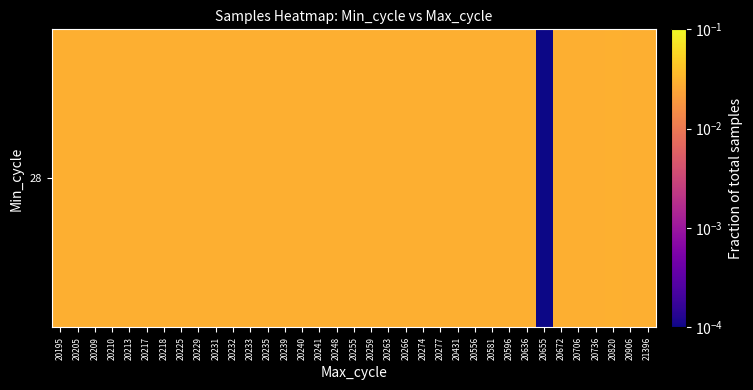

Rank the categories by value from lowest to highest.

20655, 20581, 20195, 20225, 20706, 20248, 20213, 20235, 20209, 21396, 20431, 20259, 20241, 20231, 20672, 20736, 20263, 20229, 20239, 20906, 20277, 20210, 20596, 20233, 20255, 20217, 20266, 20205, 20232, 20556, 20218, 20274, 20240, 20636, 20820